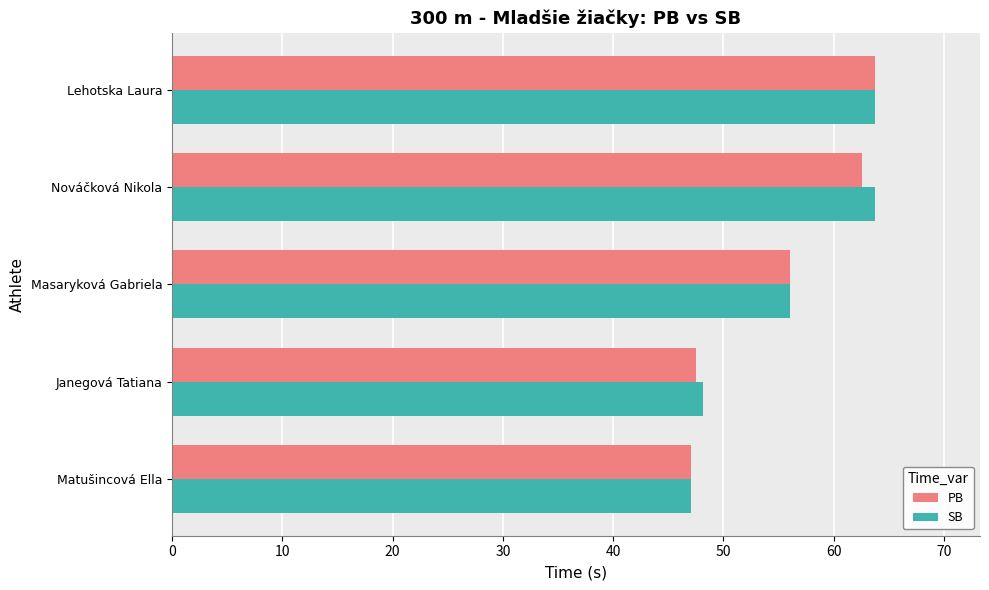

The SB series shows 38.3 at Lehotska Laura. True or false?

False